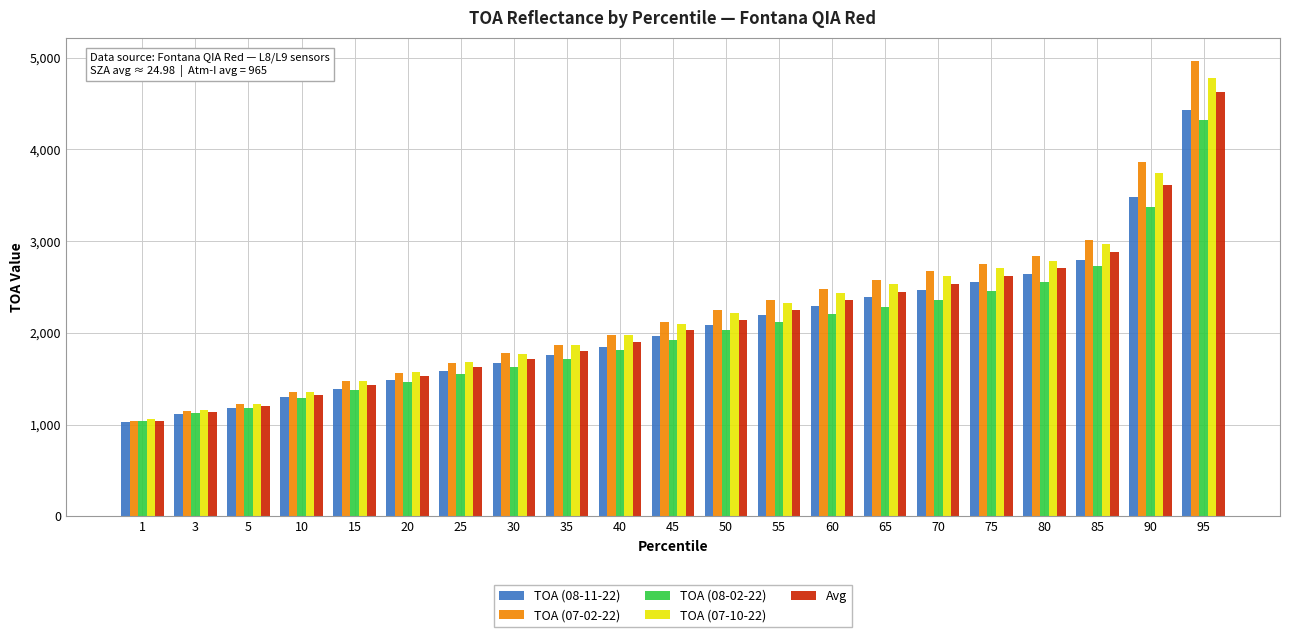

Which series has the largest range (max minus min)?

TOA (07-02-22)